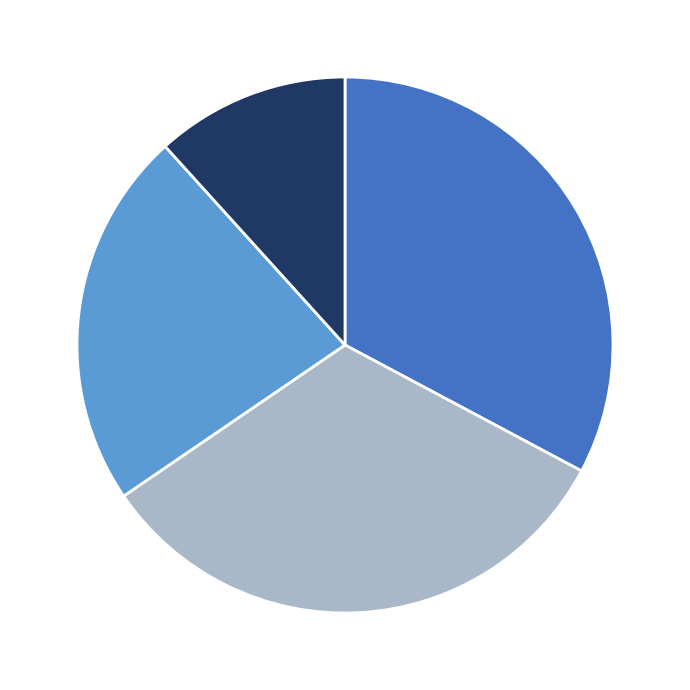

Does any single category account for the majority?

No